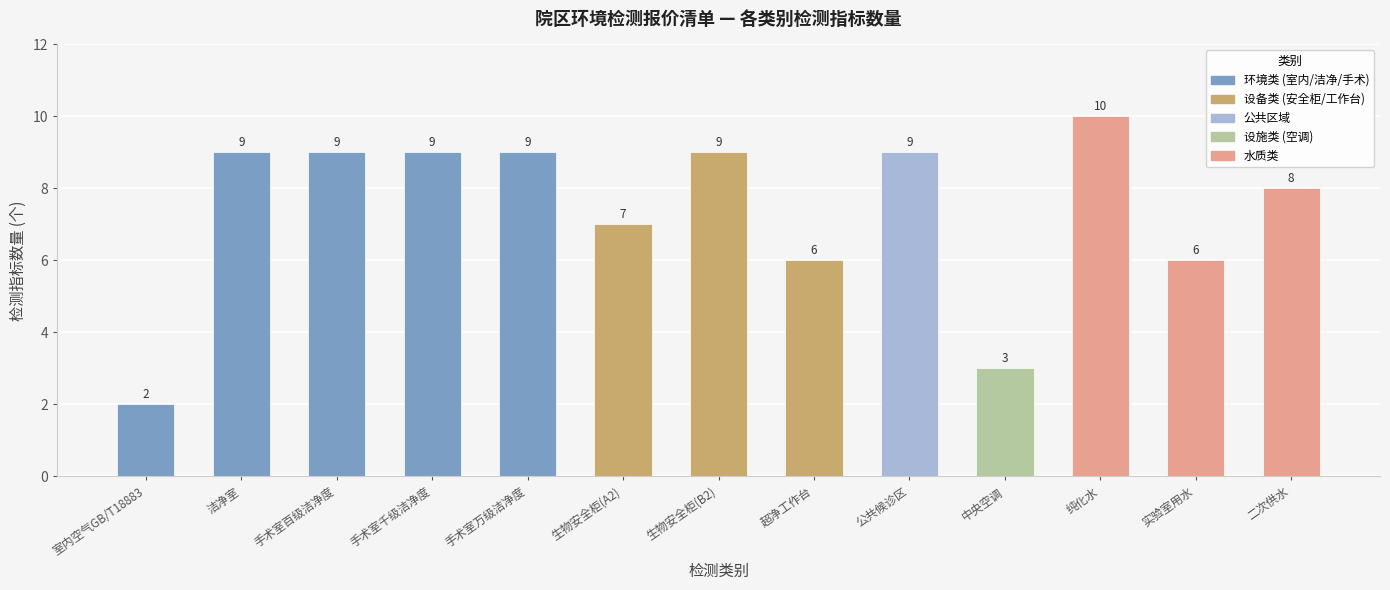

What is the label of the 4th bar from the left?

手术室千级洁净度